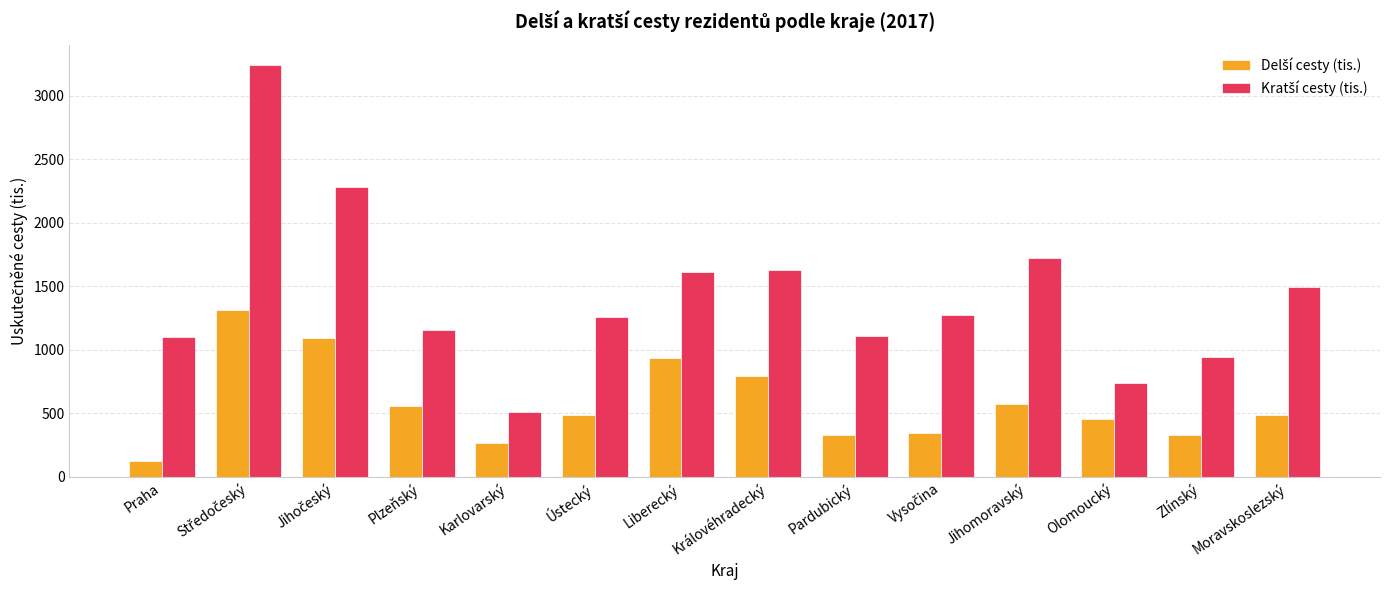

How many series are shown in this chart?

2